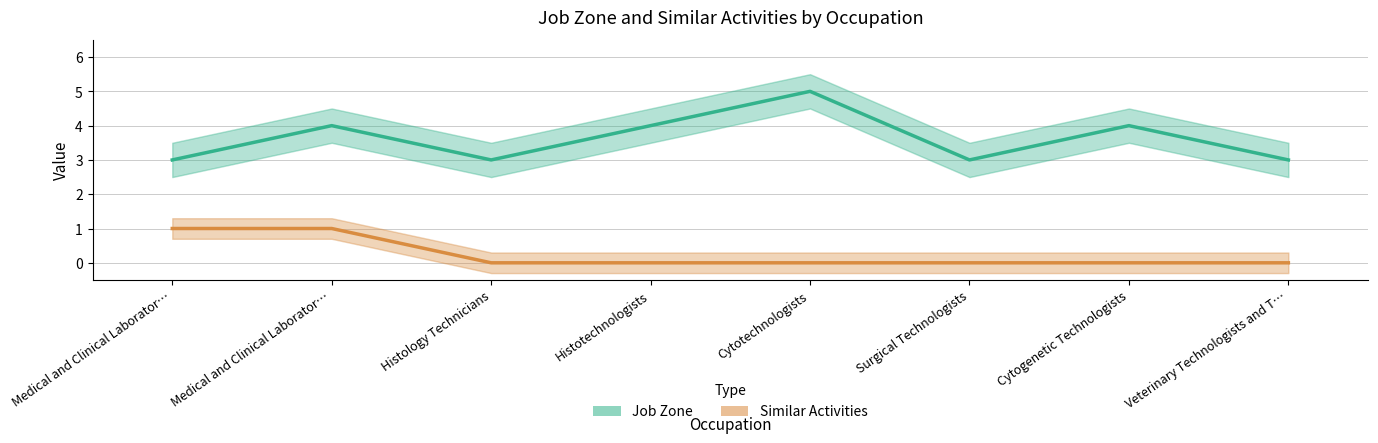

True or false: Job Zone has a value of 5 at Histology Technicians.

False